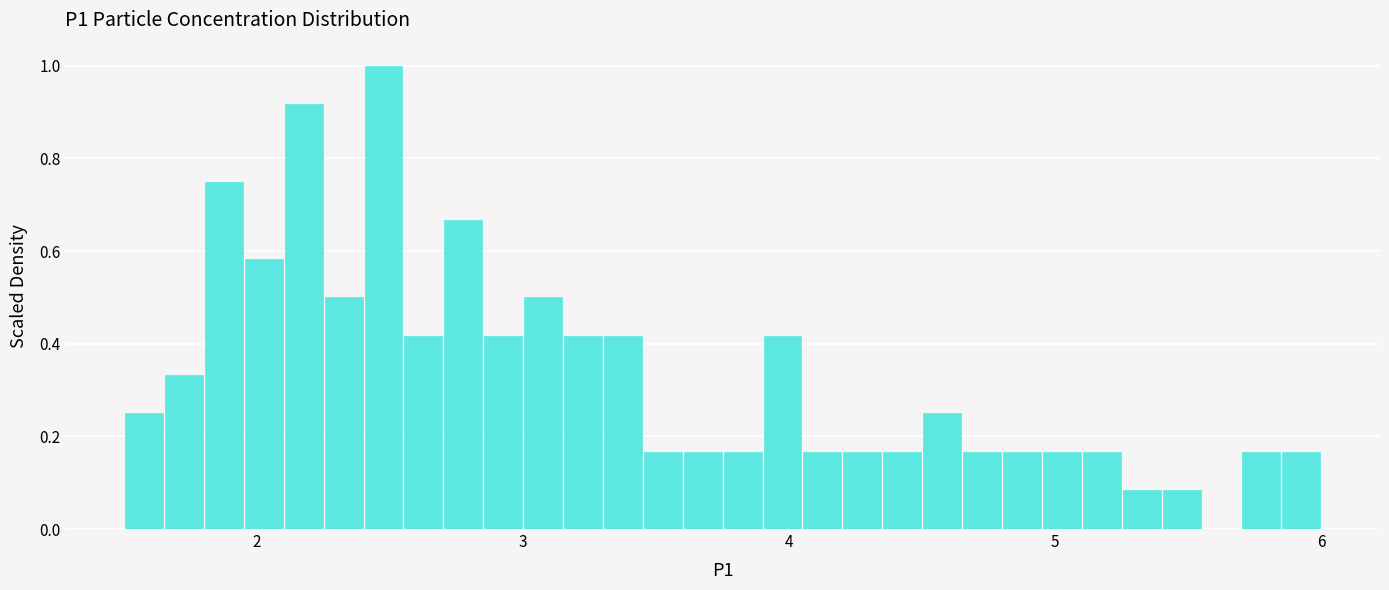

Read against the x-axis, roughly where is the centre of the tallest bar?

2.5